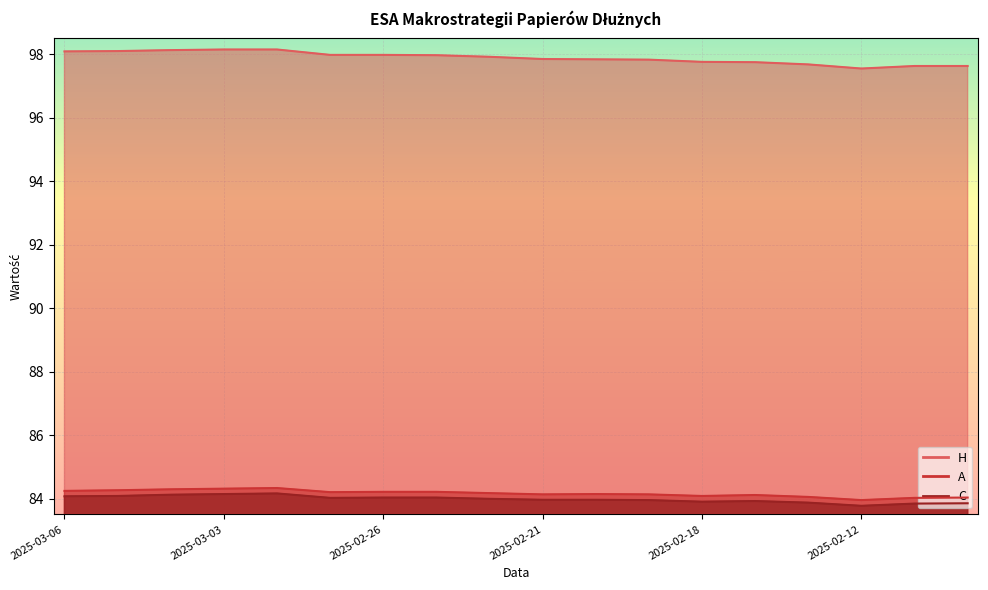

What position from the right is 2025-03-06?

18